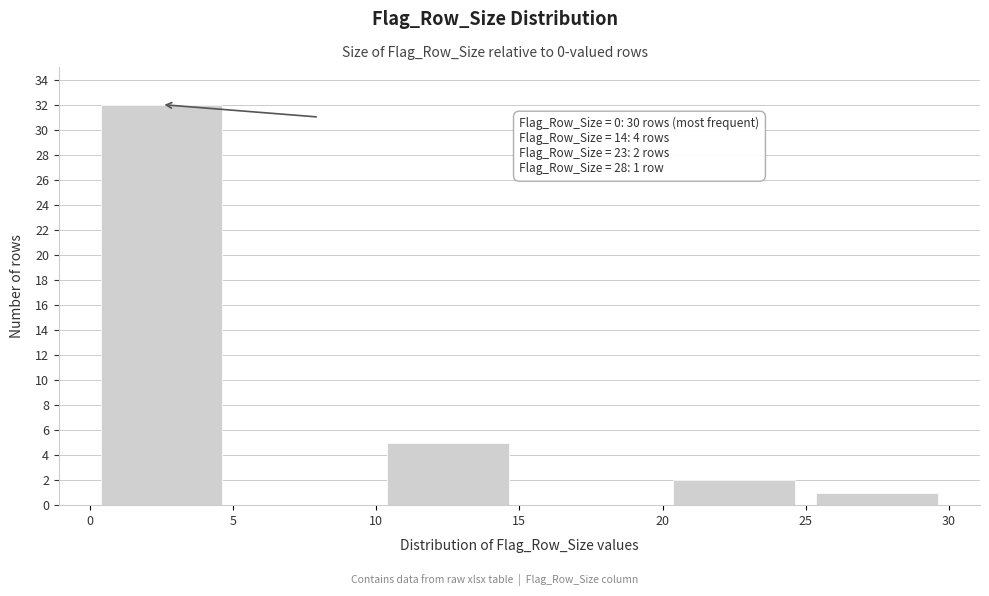

Over which range of the x-axis is the bar tallest?

0 to 5